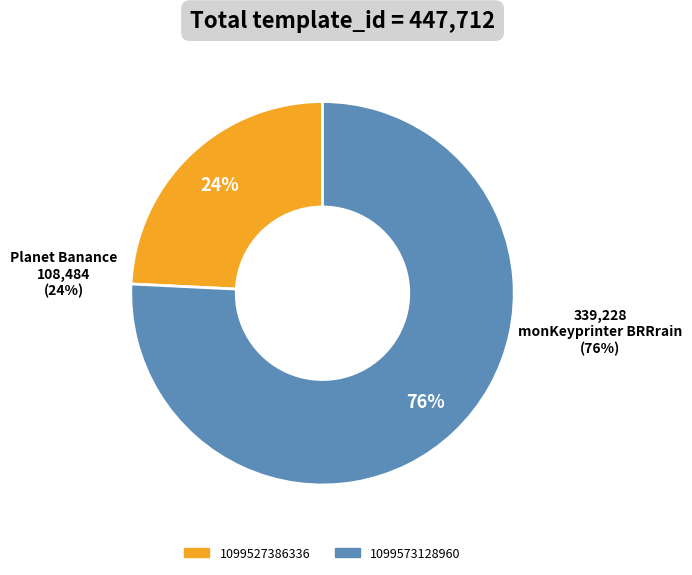

To the nearest percent, what is the difference between the largest and smallest slice percentages?

52%